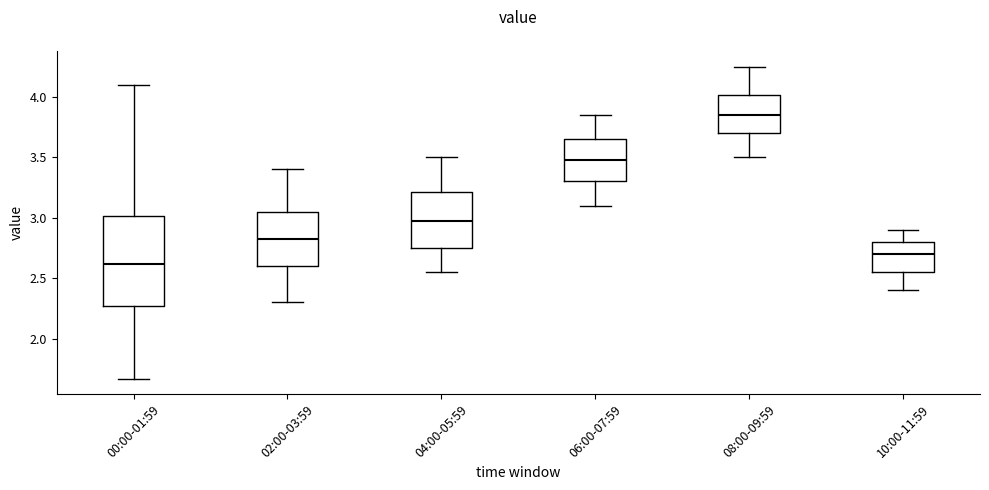

Reading left to right, transcribe this box plot: for each box, give where its median line is, the range the box spans, and where its two whiskers end, as read against the y-axis. The values are not printed on the chart, so give them approximately, as read against the axis.

00:00-01:59: median 2.60, box 2.25 to 3.00, whiskers 1.65 to 4.10
02:00-03:59: median 2.85, box 2.60 to 3.05, whiskers 2.30 to 3.40
04:00-05:59: median 3.00, box 2.75 to 3.20, whiskers 2.55 to 3.50
06:00-07:59: median 3.50, box 3.30 to 3.65, whiskers 3.10 to 3.85
08:00-09:59: median 3.85, box 3.70 to 4.00, whiskers 3.50 to 4.25
10:00-11:59: median 2.70, box 2.55 to 2.80, whiskers 2.40 to 2.90